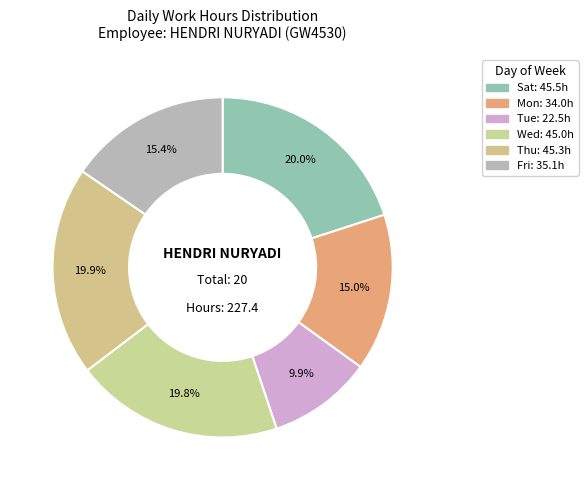

Is there a majority slice in this chart?

No